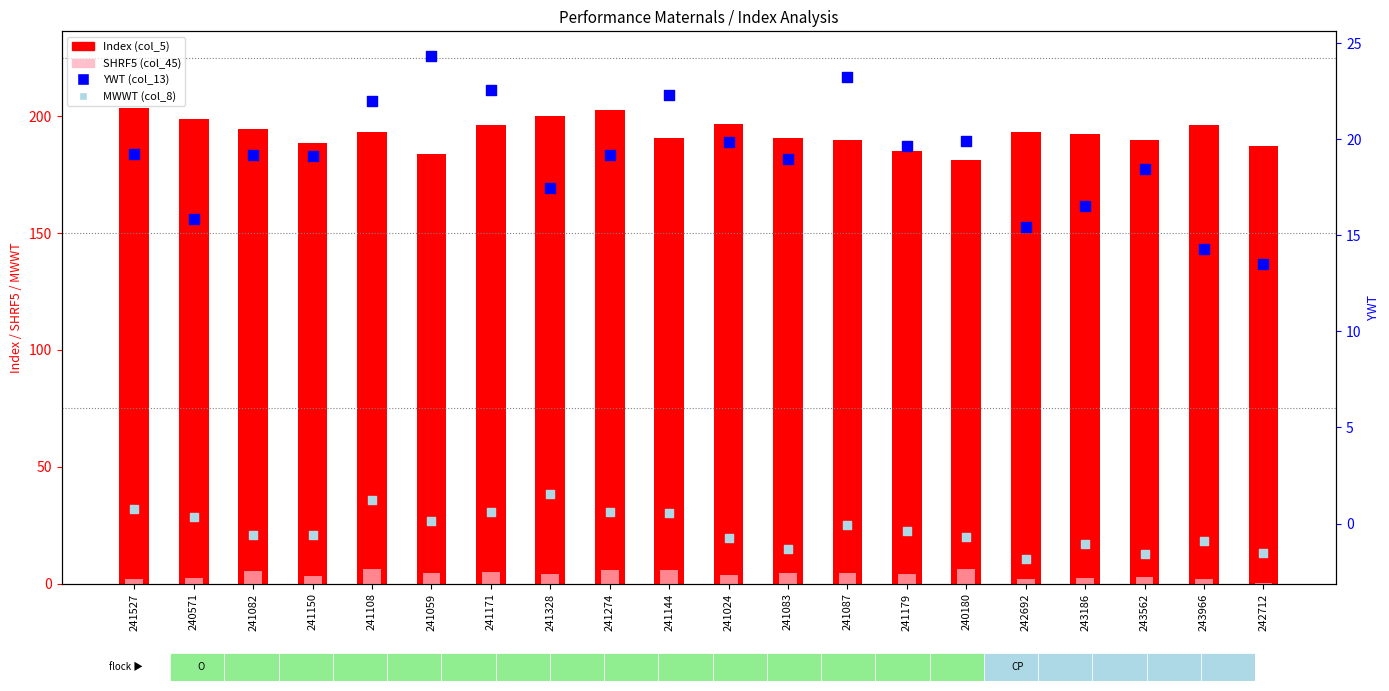

Which series reaches the maximum Y coordinate?

Index (col_5)